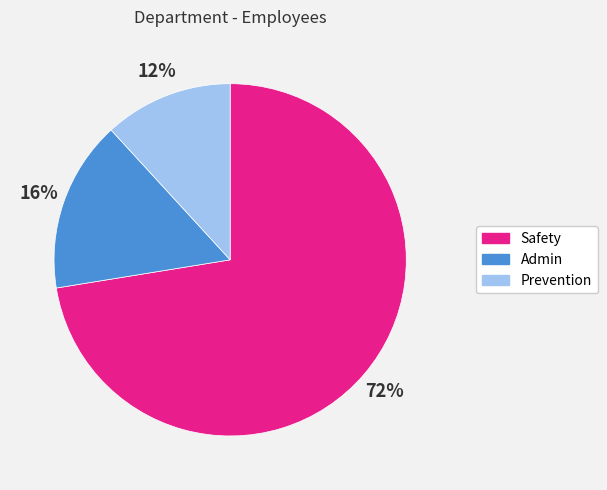

To the nearest percent, what is the difference between the Prevention and Admin slice percentages?

4%